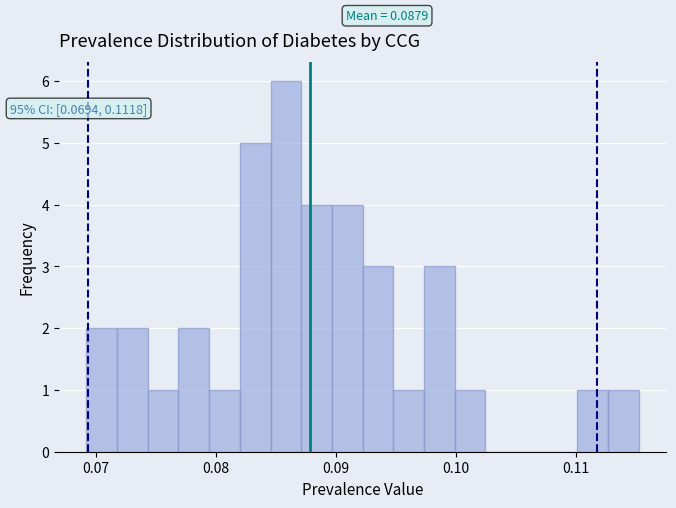

Read against the x-axis, roughly where is the centre of the tallest bar?

0.086